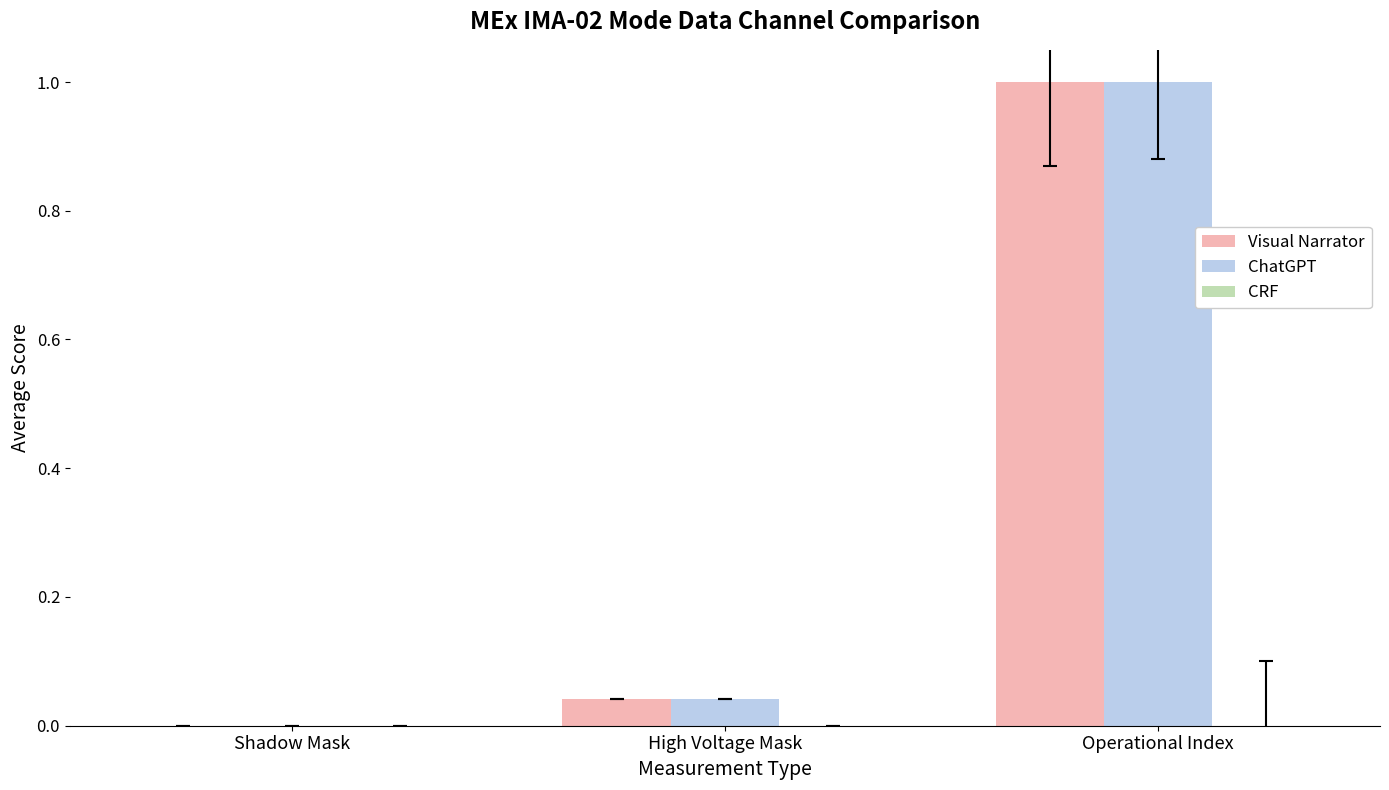

How many categories are shown in the chart?

3